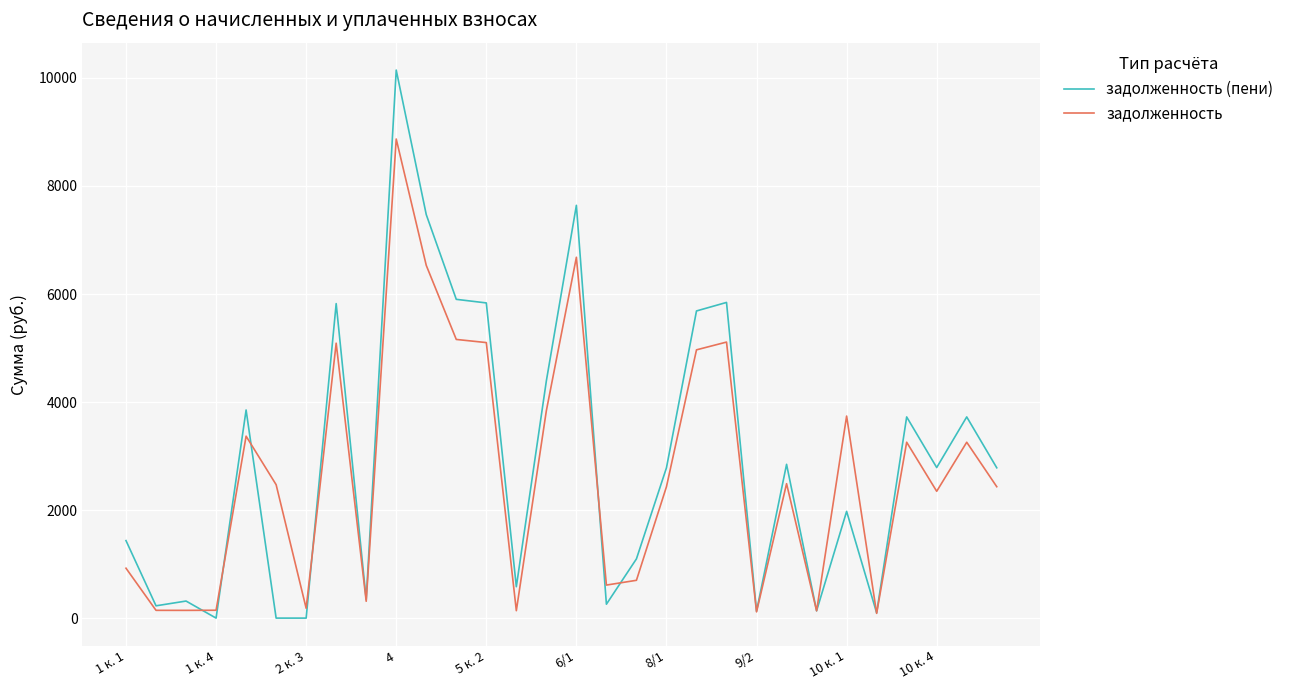

List the series in order of their peak value, highest first.

задолженность (пени), задолженность